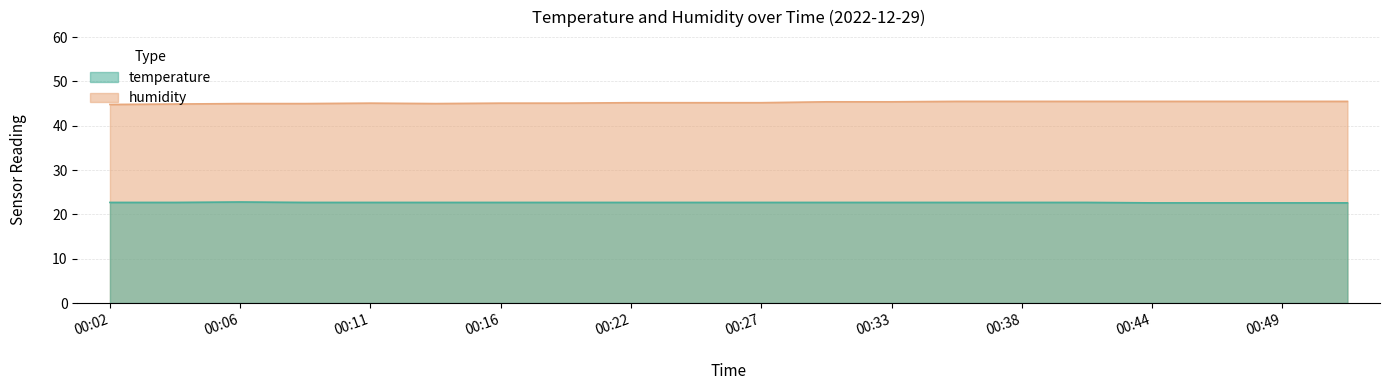

Rank the series by their average value, from highest to lowest.

humidity, temperature